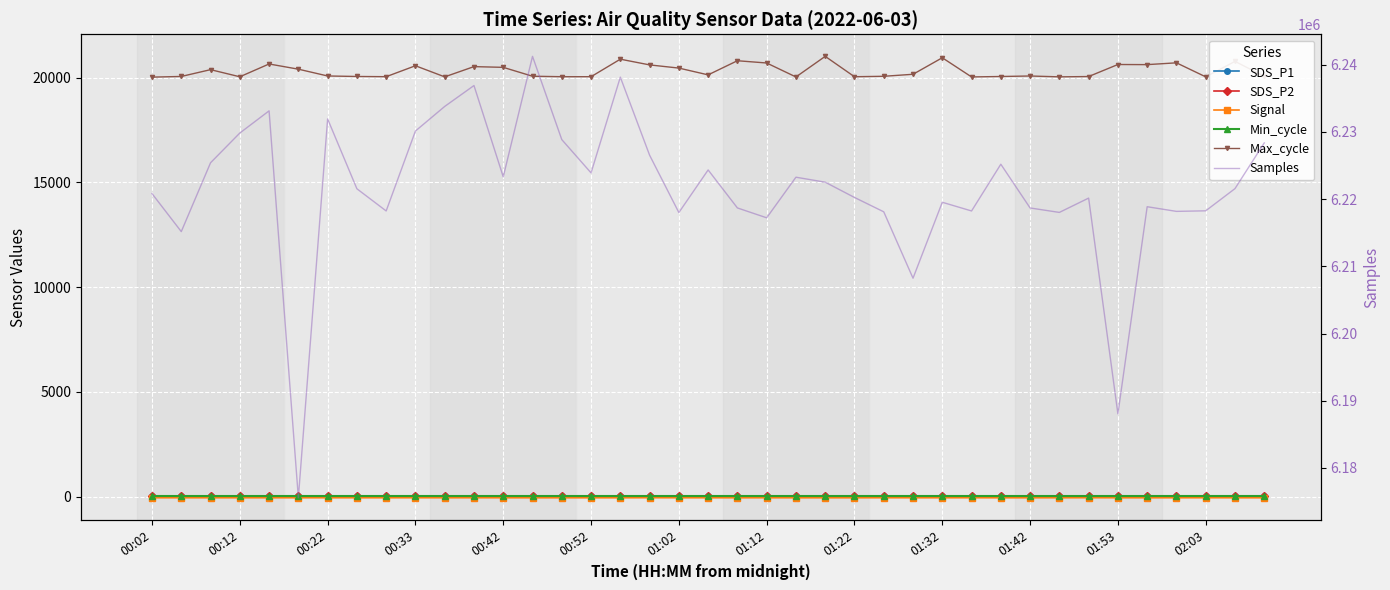

How many interior local valleys does the Signal series have?

3